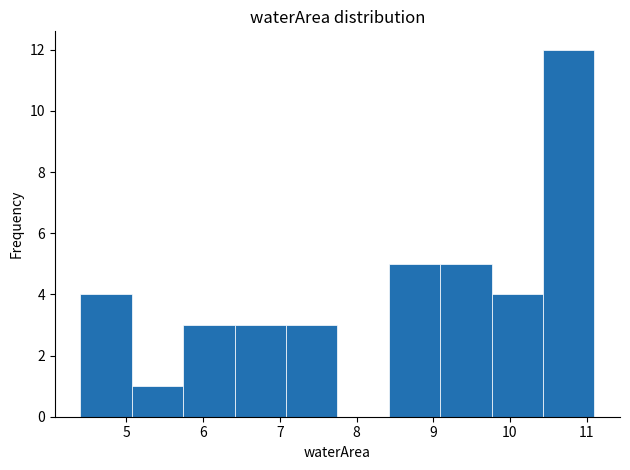

Which range on the x-axis has the tallest bar?

10.43 to 11.10